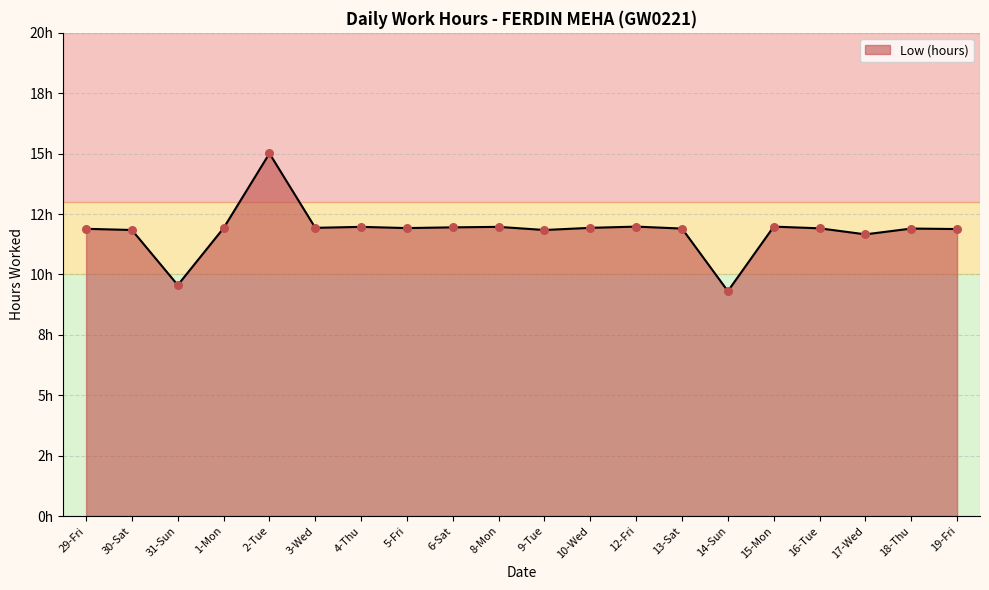

Approximately how many times larger is the value at 19-Fri compared to 4-Thu?

1.0